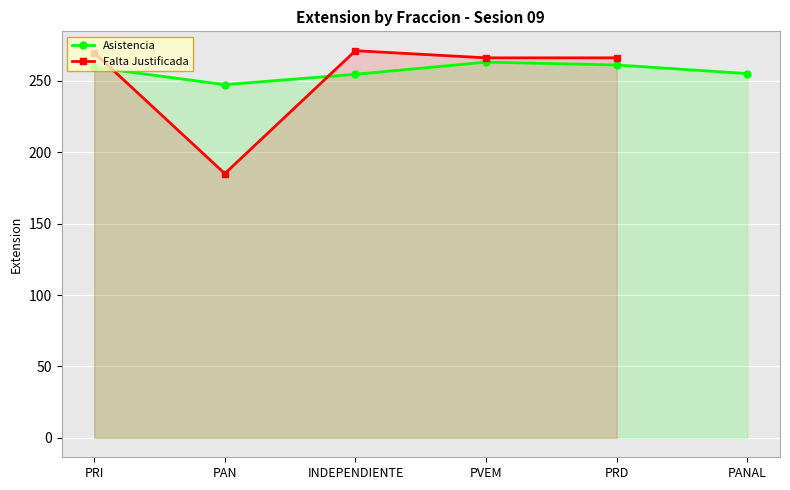

What is the minimum value shown in the chart?

185.0